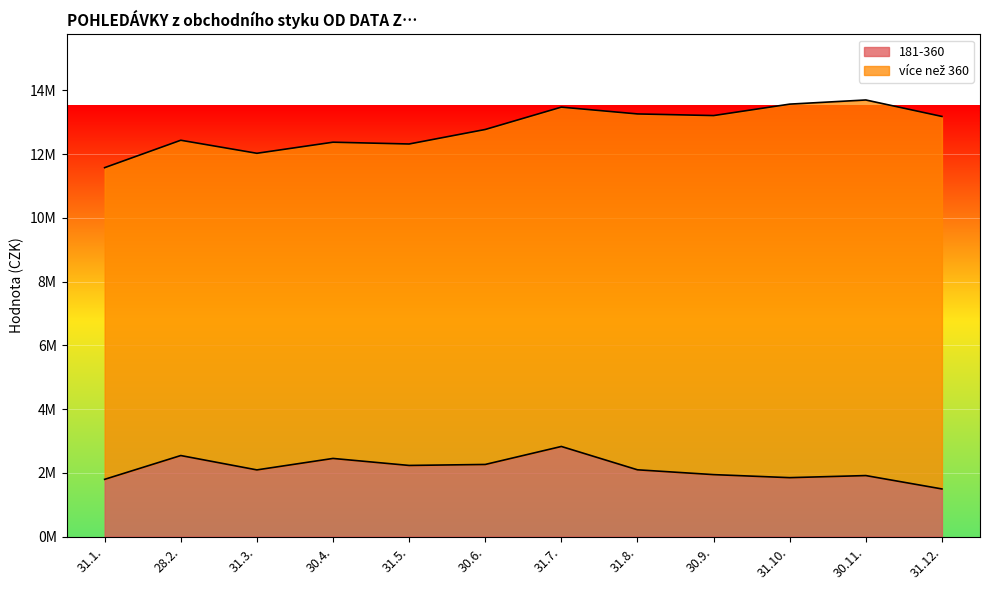

Reading left to right, what are all the values shown in this chart?

1793948	2540705	2090095	2449494	2229753	2260723	2825319	2093002	1941965	1846606	1911952	1492437